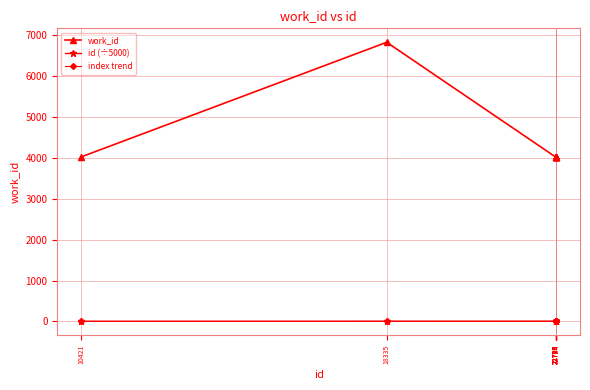

True or false: id (÷5000) and work_id cross at least once.

False